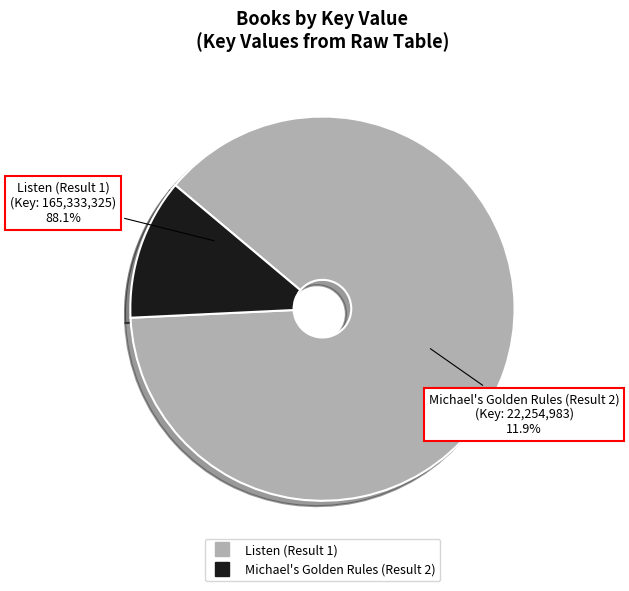

What is the largest slice in the pie chart?

Listen (Result 1)